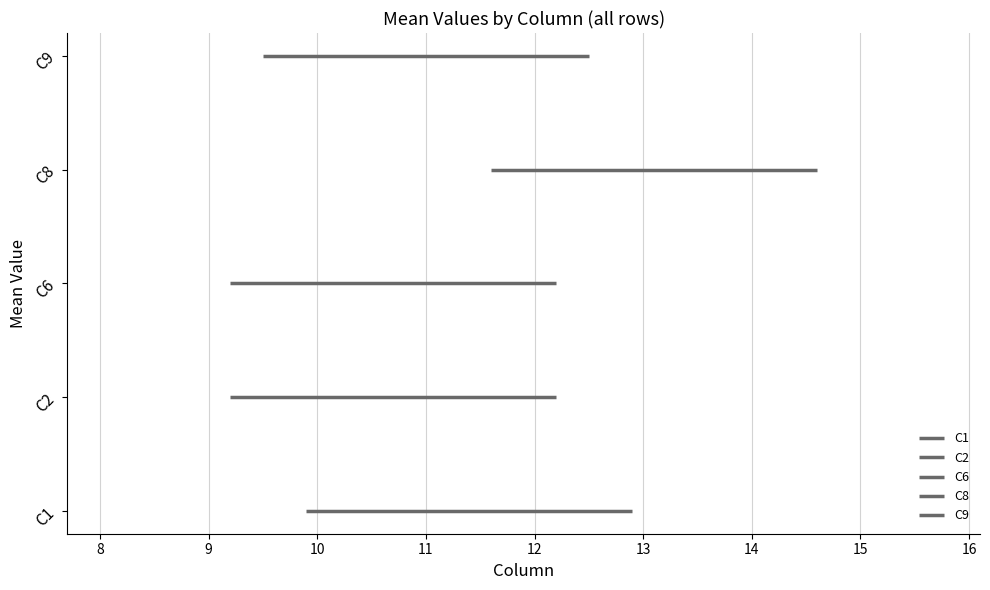

What is the sum of the C6 values at C9 and 7?

22